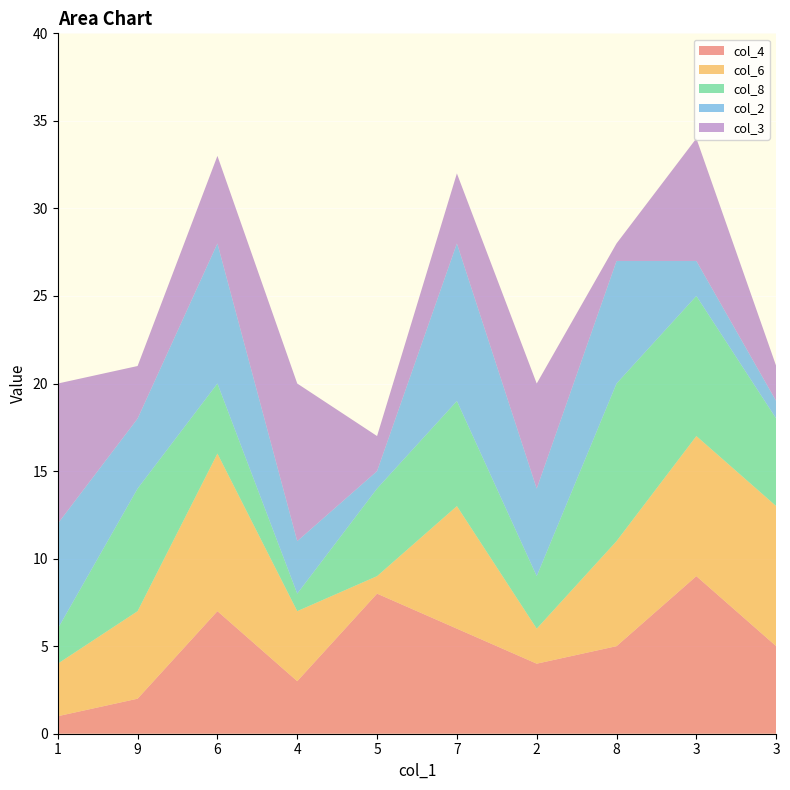

Reading right to left, extract all data points from this chart.

col_4: 3=5	3=9	8=5	2=4	7=6	5=8	4=3	6=7	9=2	1=1
col_6: 3=8	3=8	8=6	2=2	7=7	5=1	4=4	6=9	9=5	1=3
col_8: 3=5	3=8	8=9	2=3	7=6	5=5	4=1	6=4	9=7	1=2
col_2: 3=1	3=2	8=7	2=5	7=9	5=1	4=3	6=8	9=4	1=6
col_3: 3=2	3=7	8=1	2=6	7=4	5=2	4=9	6=5	9=3	1=8